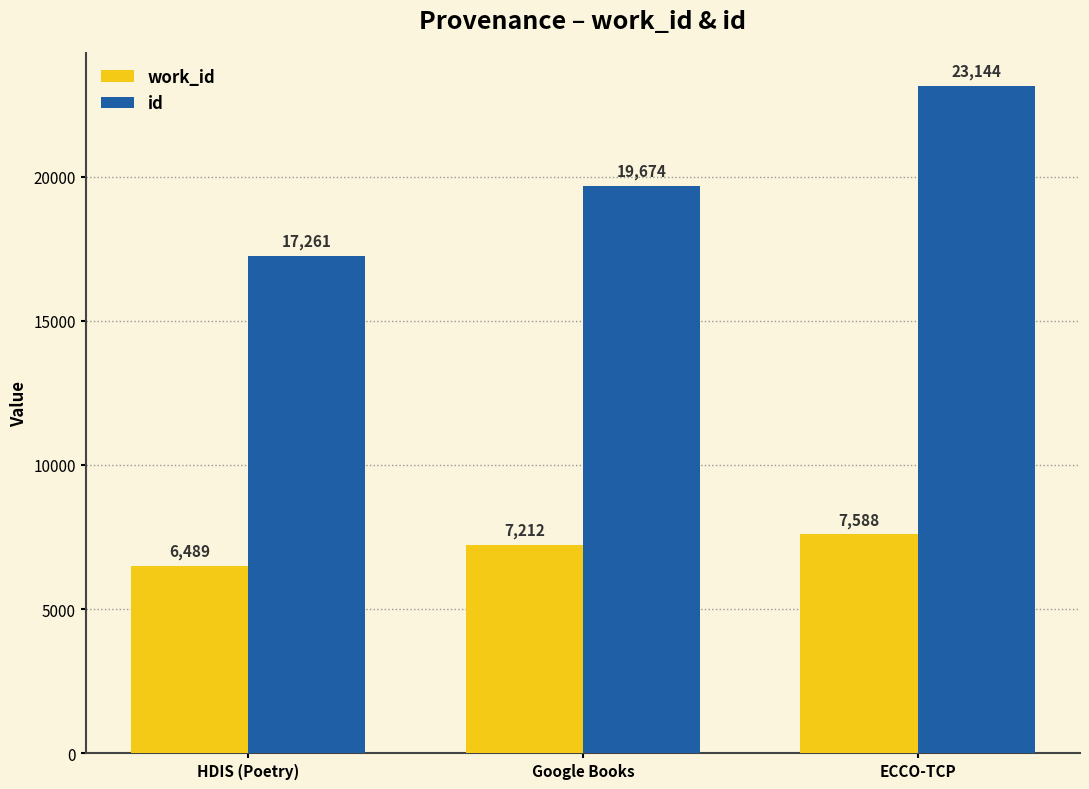

Which series has the widest spread of values?

id